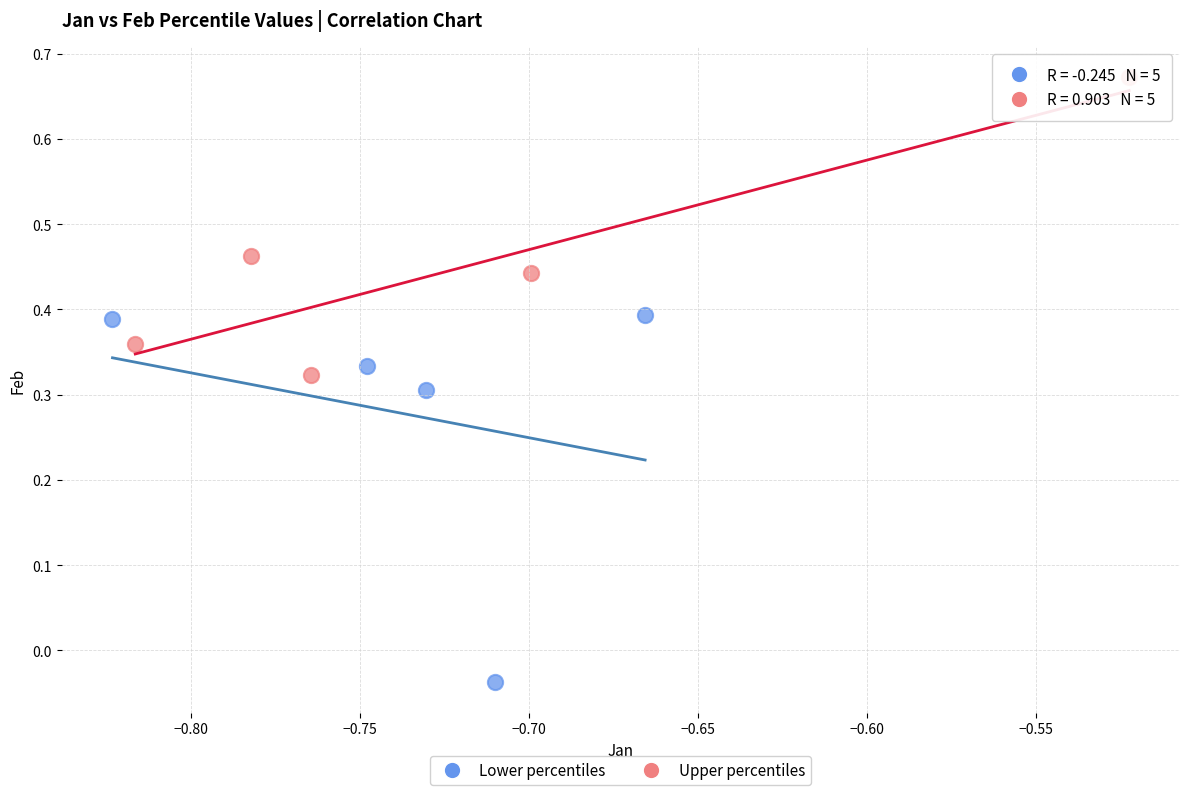

Which series reaches the minimum Y coordinate?

Lower percentiles